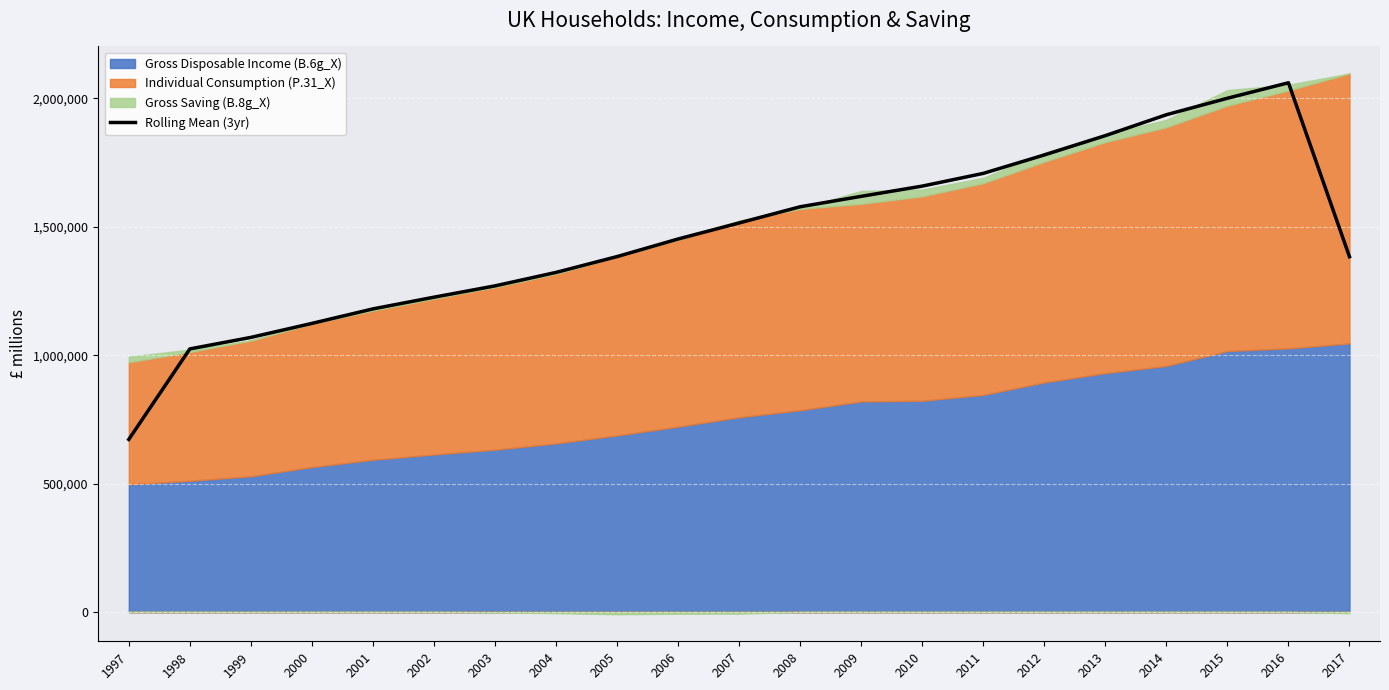

List the labels in order of value, smallest first.

1997, 1998, 1999, 2000, 2001, 2002, 2003, 2004, 2017, 2005, 2006, 2007, 2008, 2009, 2010, 2011, 2012, 2013, 2014, 2015, 2016